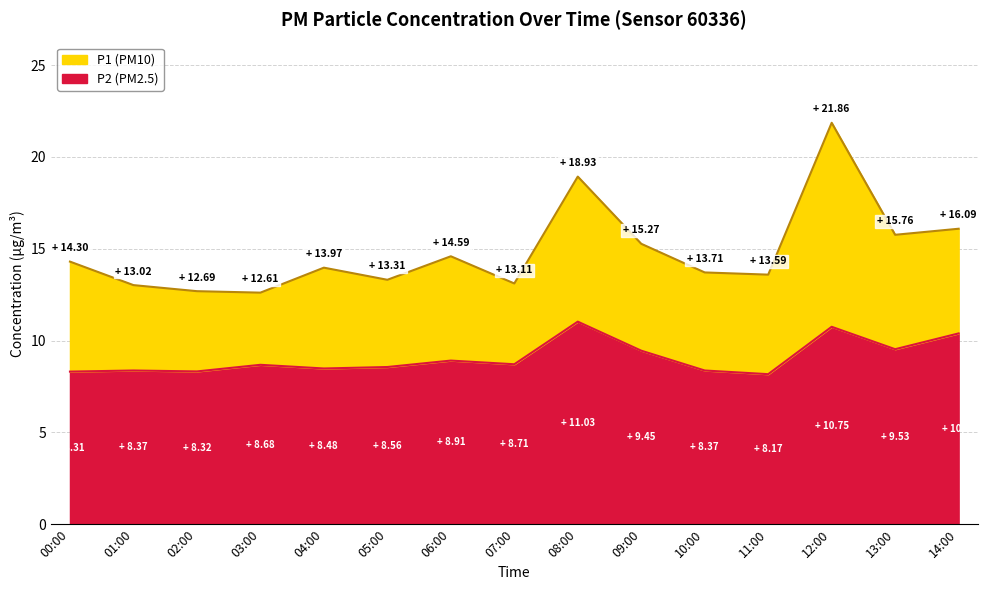

Is the value of P2 at 10:00 greater than the value of P1 at 04:00?

No